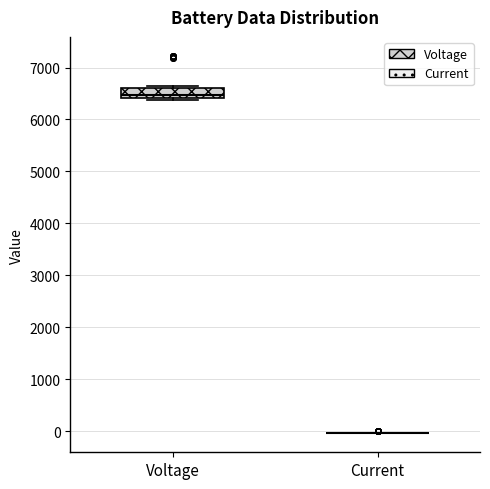

Reading left to right, read every box against the y-axis: the position of its median line, the range the box covers, and the ends of its whiskers. The values are not printed on the chart, so give them approximately, as read against the axis.

Voltage: median 6500, box 6400 to 6600, whiskers 6400 (just below the box's lower edge) to 6700
Current: box collapsed to a line at 0, whiskers 0 to 0